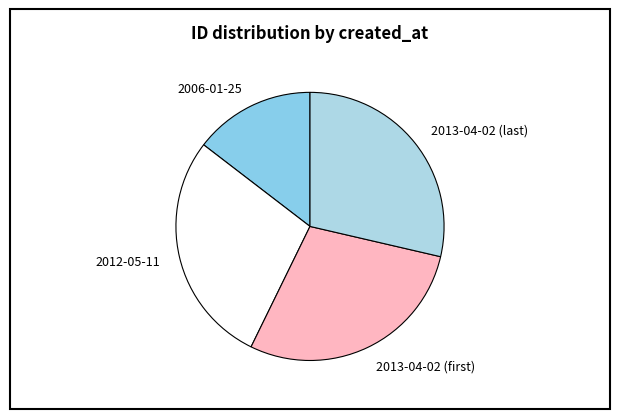

Is 2006-01-25 the majority of the pie?

No